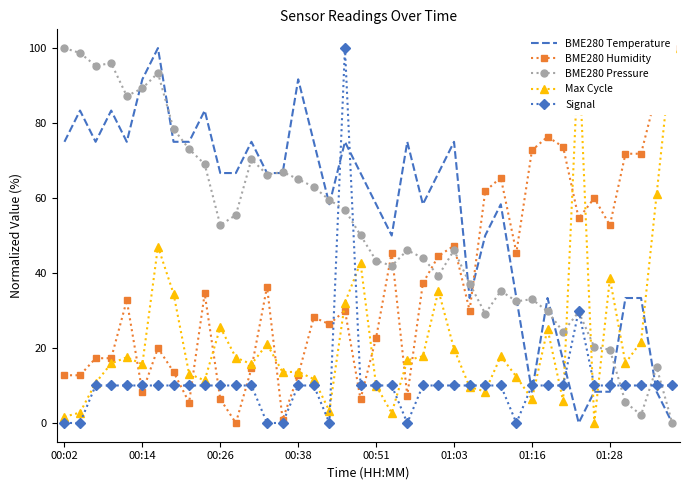

Rank the series by their maximum value, from highest to lowest.

BME280 Temperature, BME280 Humidity, BME280 Pressure, Max Cycle, Signal